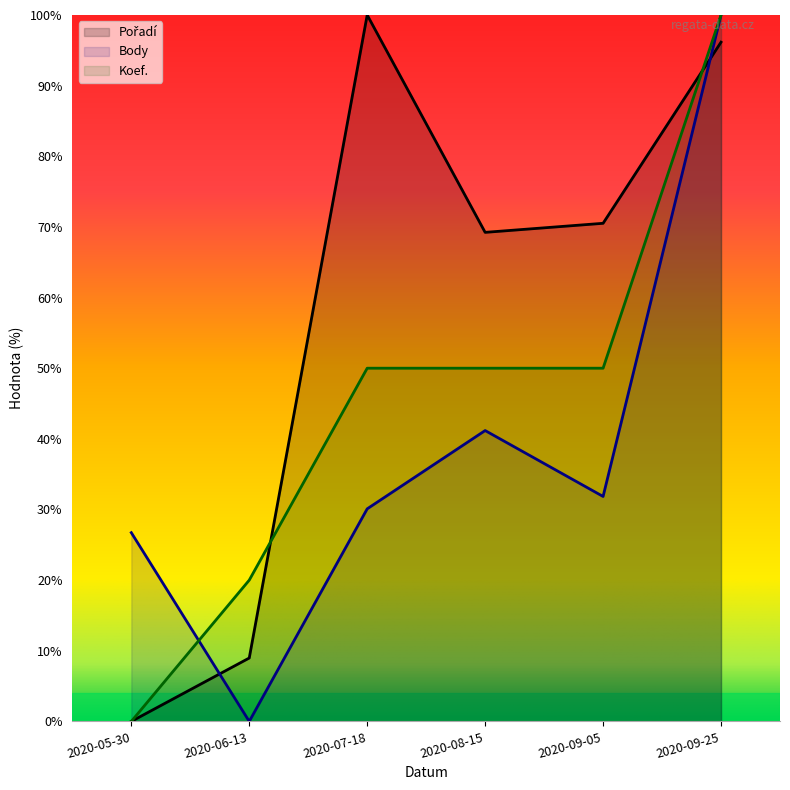

Reading right to left, transcribe all the data shown in this chart.

Pořadí: 96.2	70.5	69.2	100.0	9.0	0.0
Body: 100.0	31.8	41.2	30.1	0.0	26.7
Koef.: 100.0	50.0	50.0	50.0	20.0	0.0